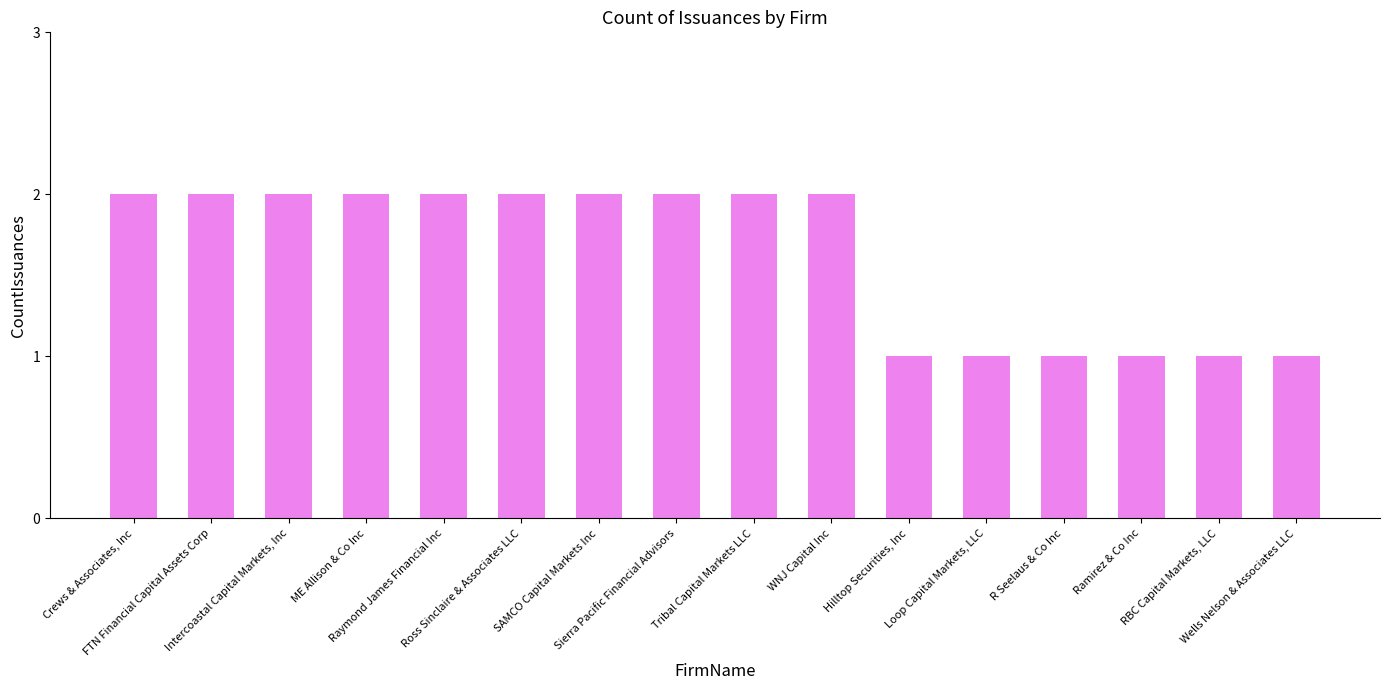

Reading left to right, transcribe all the data shown in this chart.

2	2	2	2	2	2	2	2	2	2	1	1	1	1	1	1